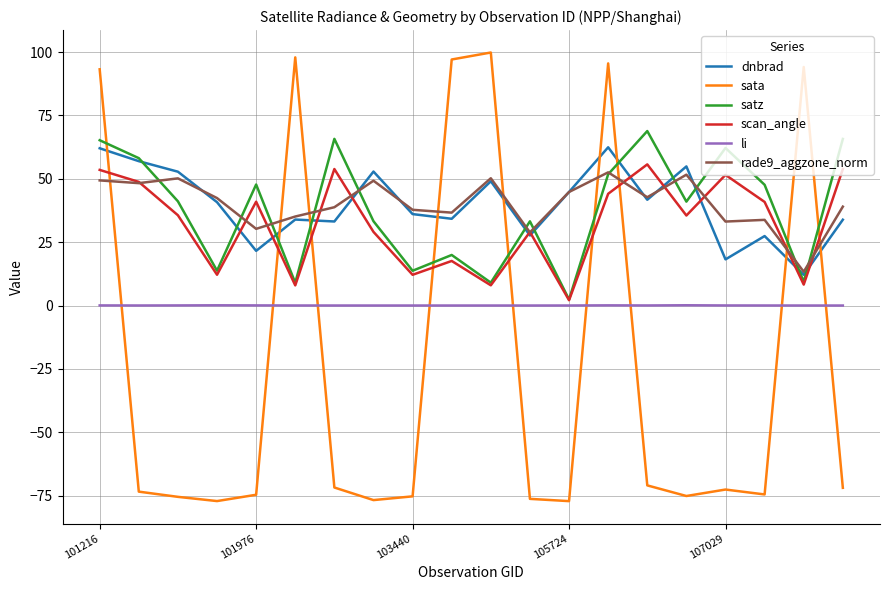

What is the minimum value shown in the chart?

-77.2